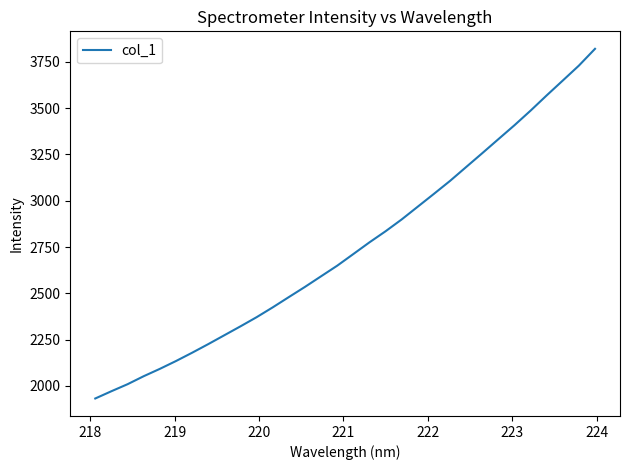

What is the difference between the maximum and second lowest values?

1848.8